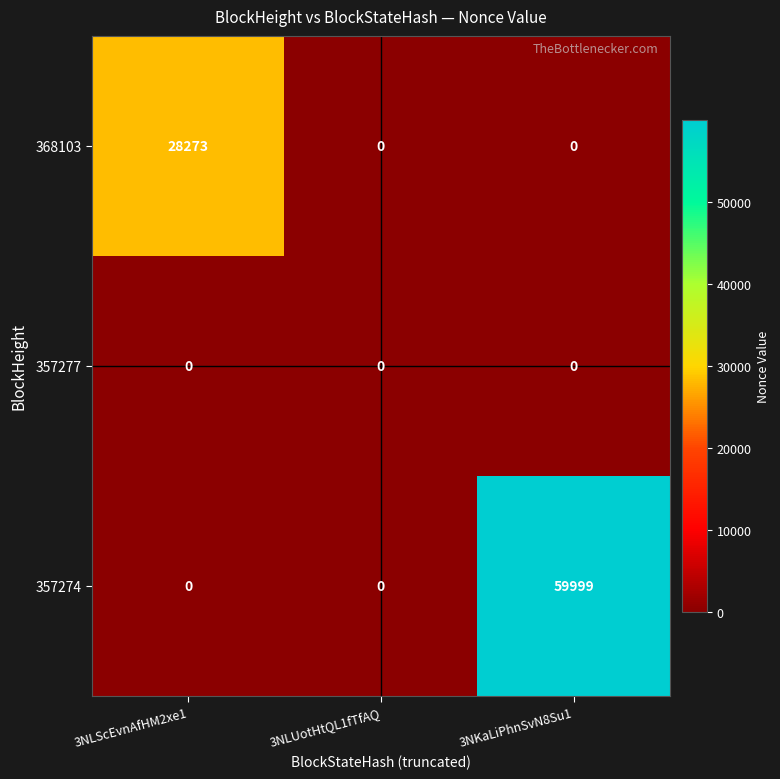

List the series in order of their peak value, highest first.

357274, 368103, 357277